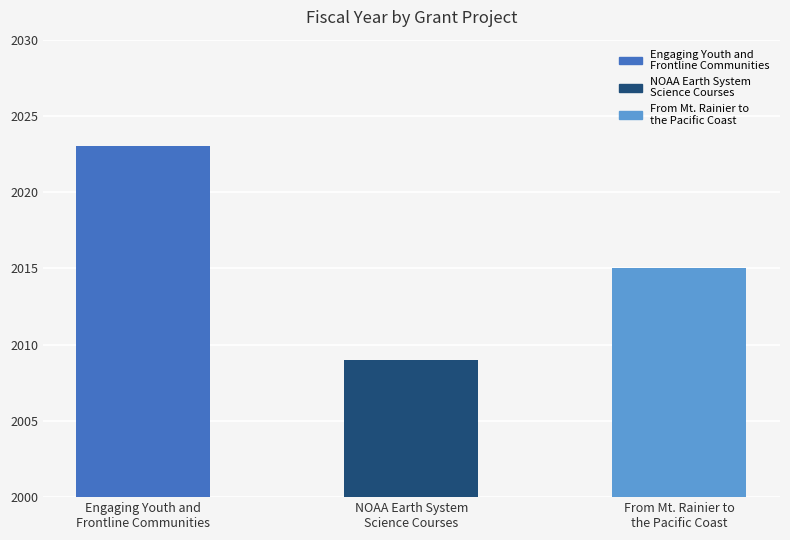

What is the value of the 3rd bar from the left?

2015